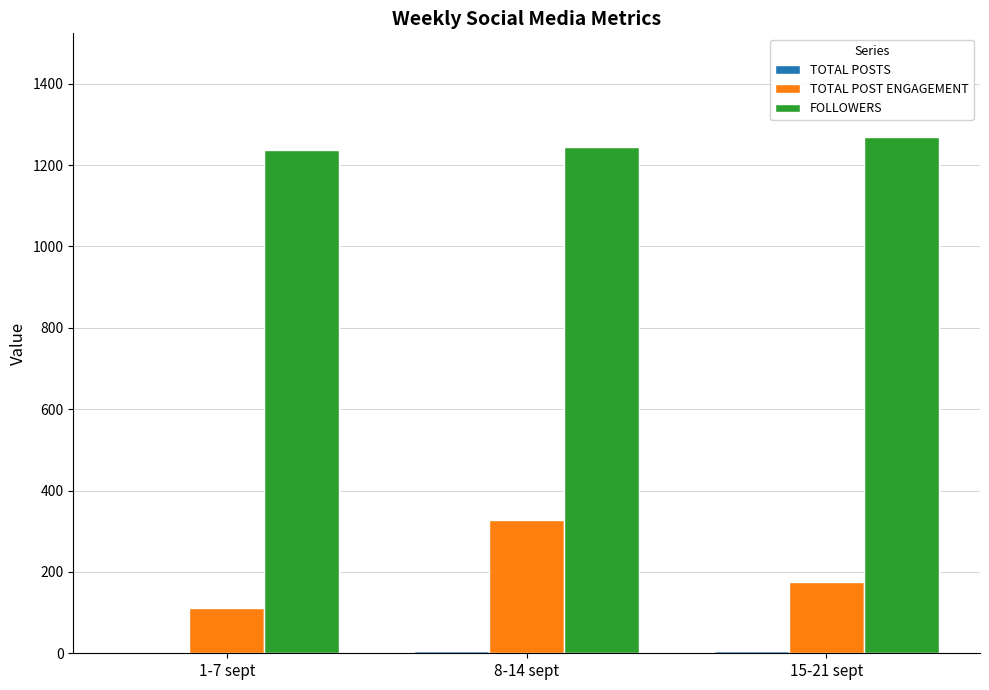

What is the highest value of the FOLLOWERS series?

1270